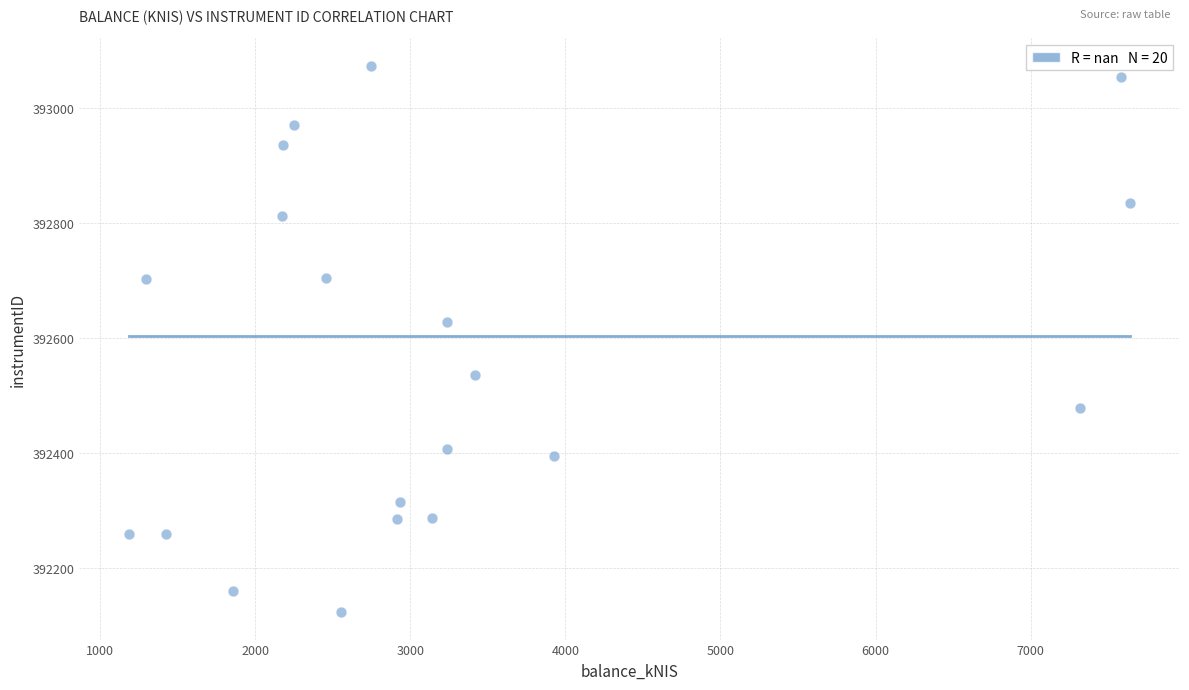

What Y value in the scatter plot is closest to 392598?

392627.8